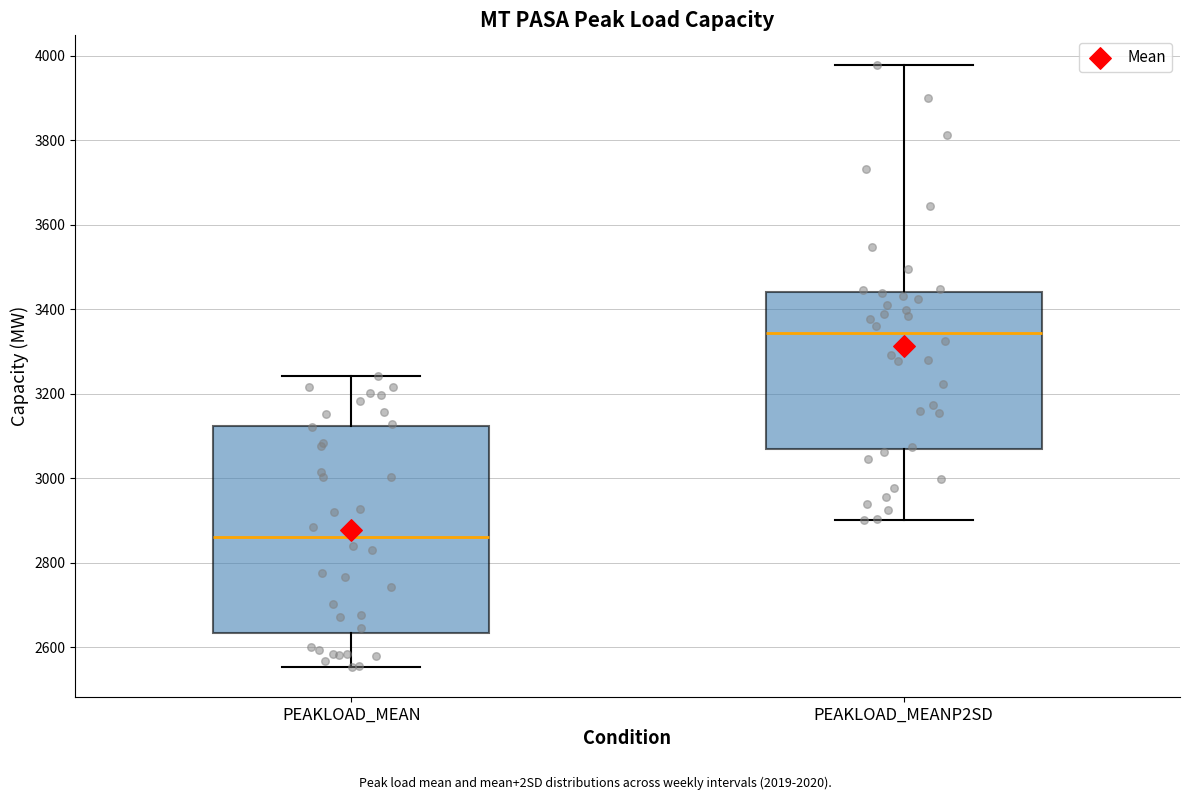

Which box's median line is the highest?

PEAKLOAD_MEANP2SD